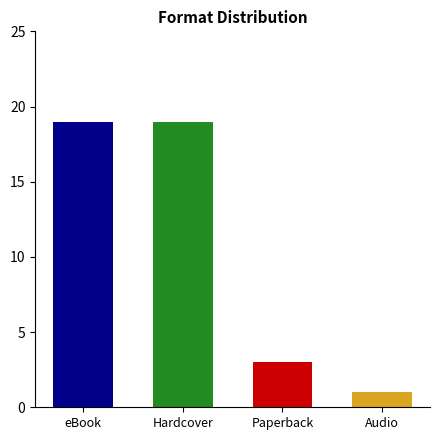

What position from the left is Trade Paperback?

3